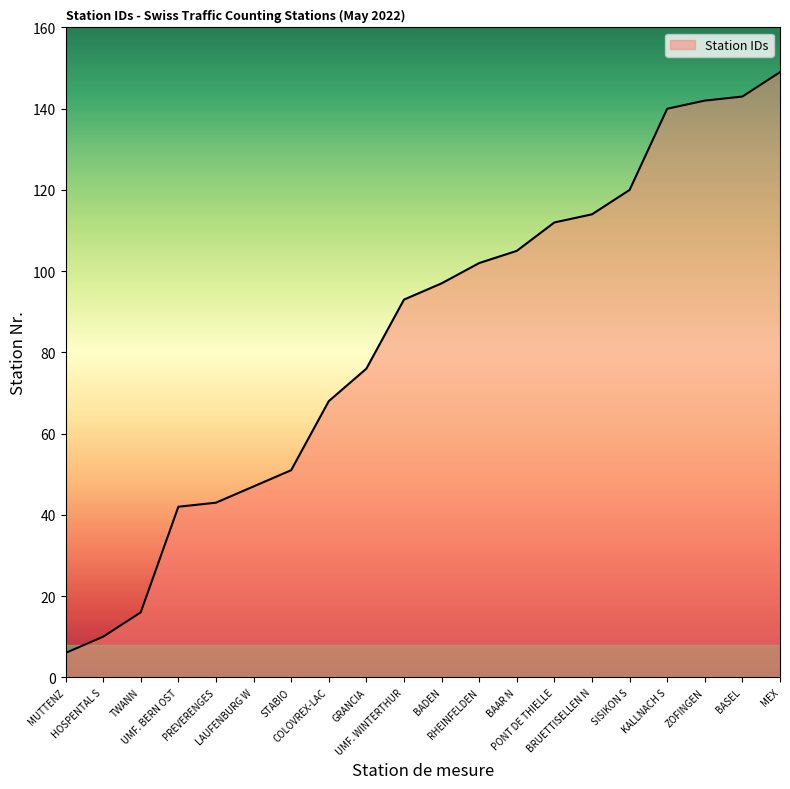

Does the chart have visible grid lines?

No